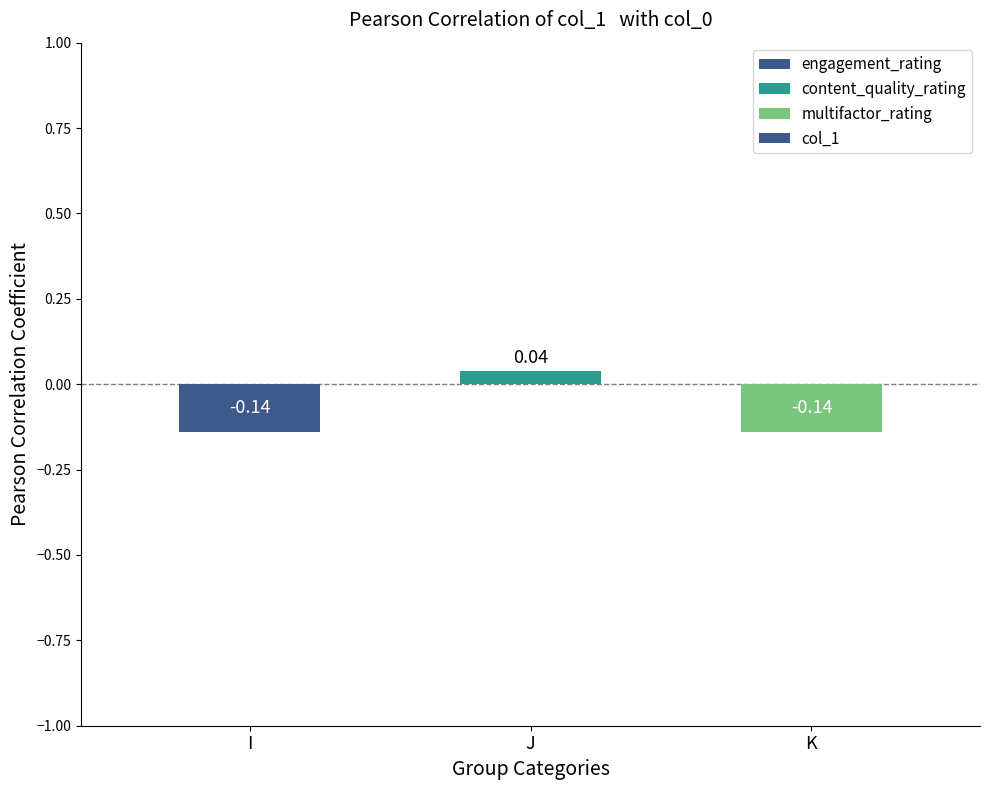

What is the change in value from I to J?

+0.2